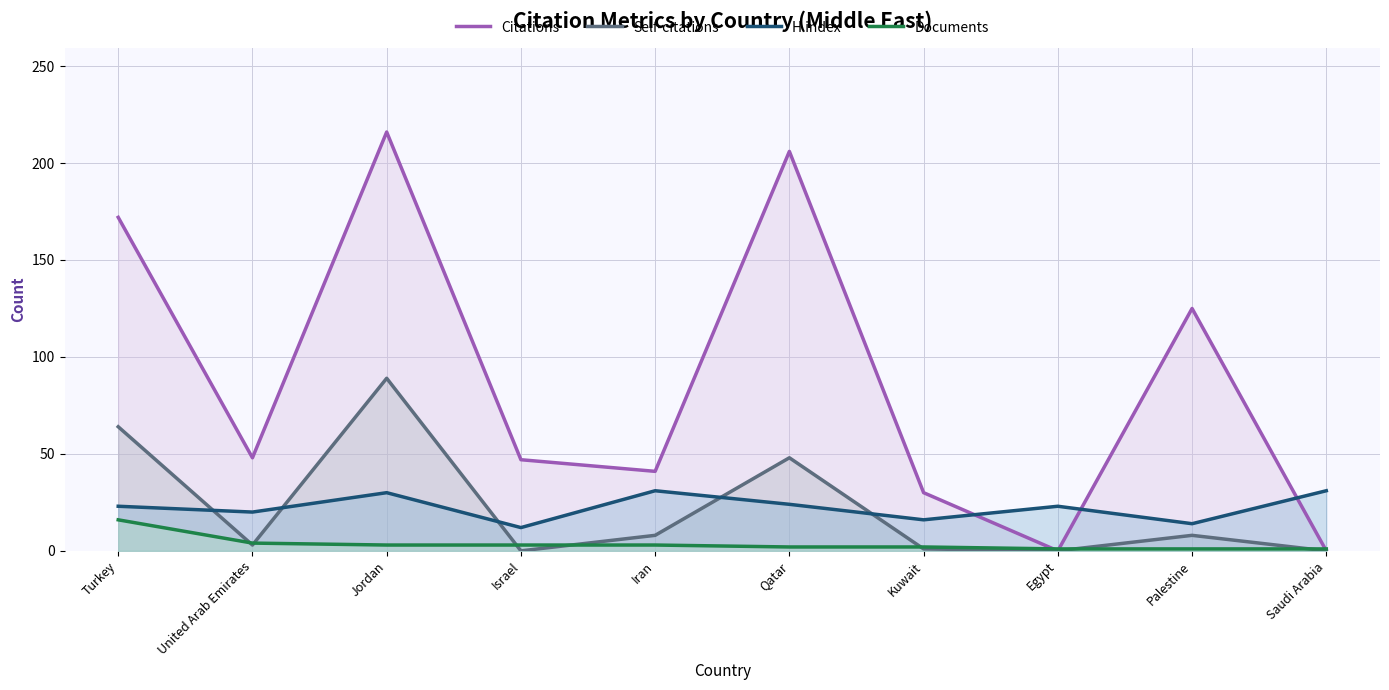

What is the difference between the Documents values at Jordan and Kuwait?

1